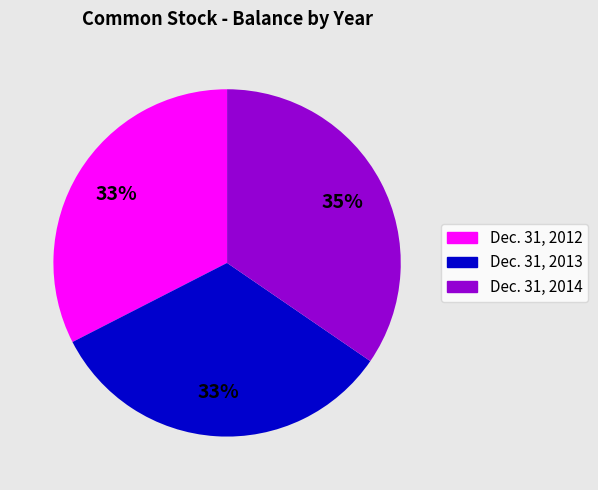

How many slices are in this pie chart?

3